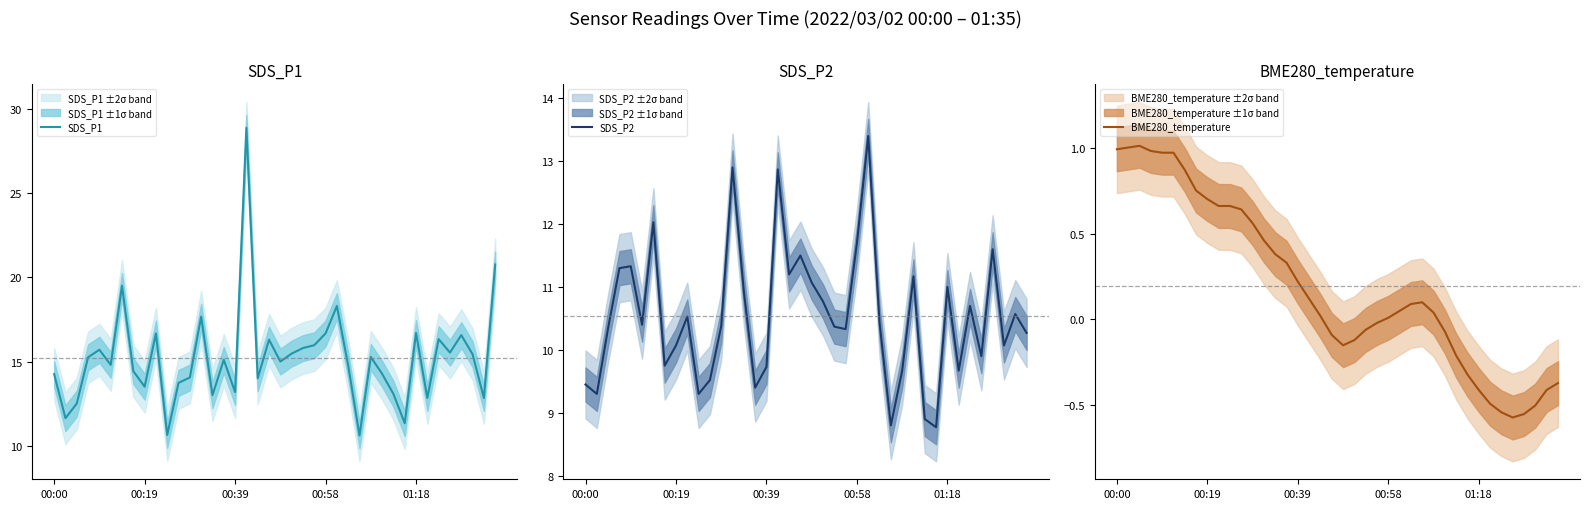

What is the difference between the highest and lowest values at 19?

16.4